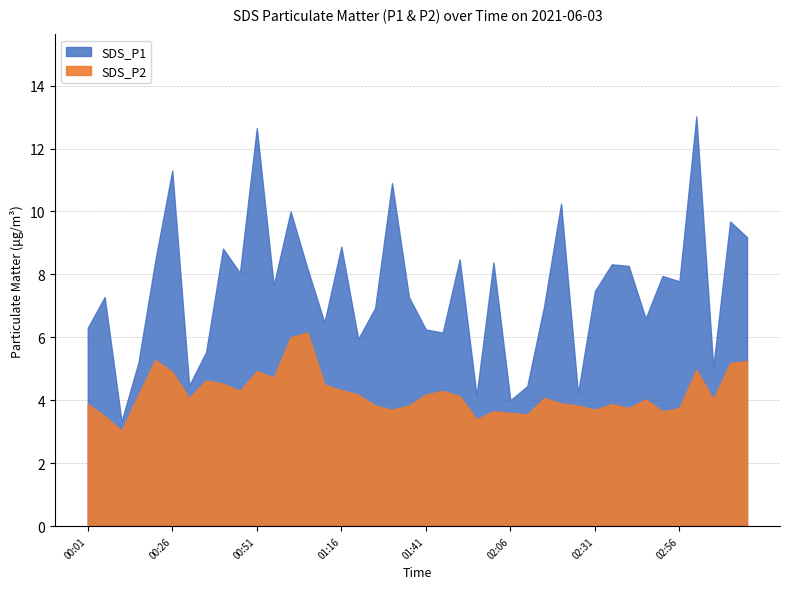

Where is SDS_P1 nearest to the value 8?

02:51